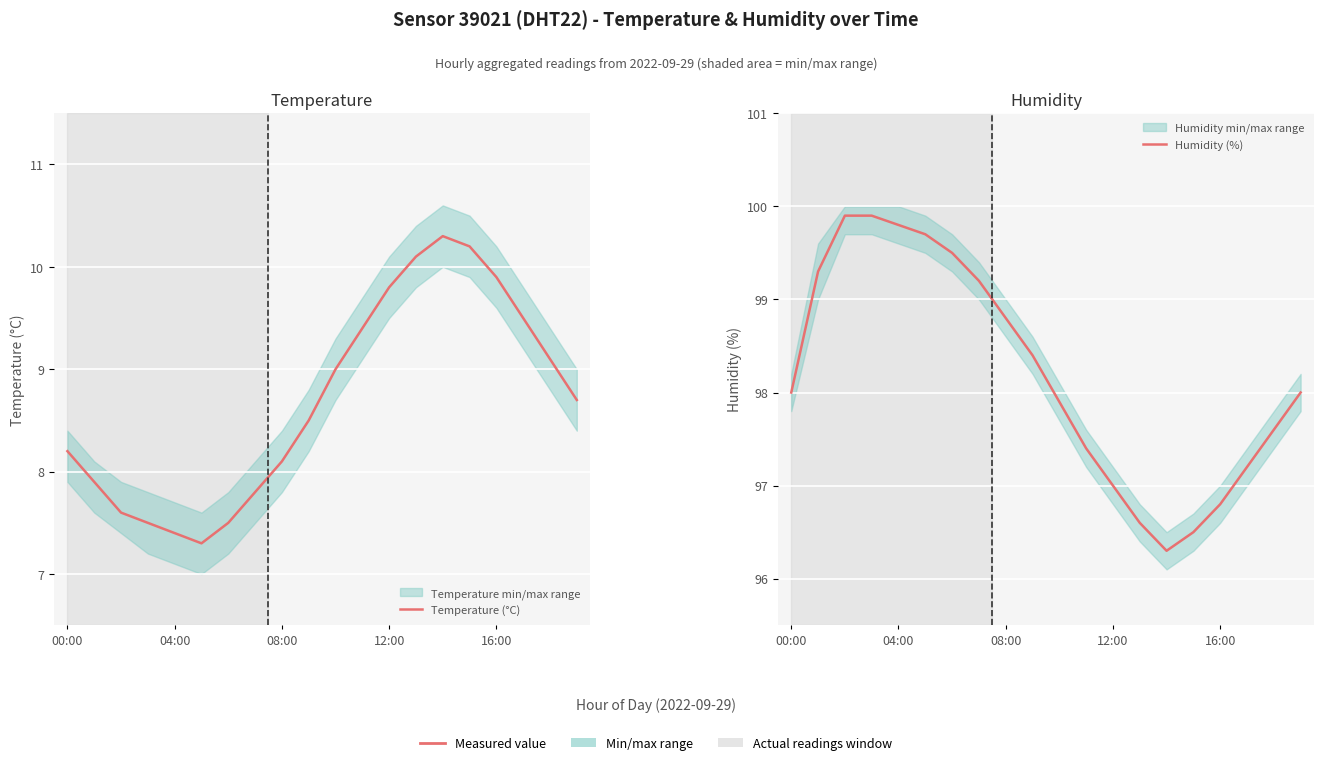

What is the sum of the Humidity (%) values at 9 and 12?

195.4